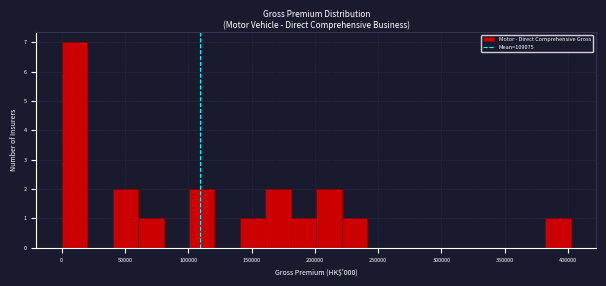

Reading left to right, transcribe this chart: for each bar, give the range it covers on the x-axis and its height. Neither the bar edges nor the heights are printed on the chart, so give them approximately, as read against the axes.

0 to 20000: 7
20000 to 40000: 0
40000 to 60000: 2
60000 to 80000: 1
80000 to 100000: 0
100000 to 120000: 2
120000 to 140000: 0
140000 to 160000: 1
160000 to 180000: 2
180000 to 200000: 1
200000 to 220000: 2
220000 to 240000: 1
240000 to 260000: 0
260000 to 280000: 0
280000 to 300000: 0
300000 to 320000: 0
320000 to 340000: 0
340000 to 360000: 0
360000 to 380000: 0
380000 to 400000: 1